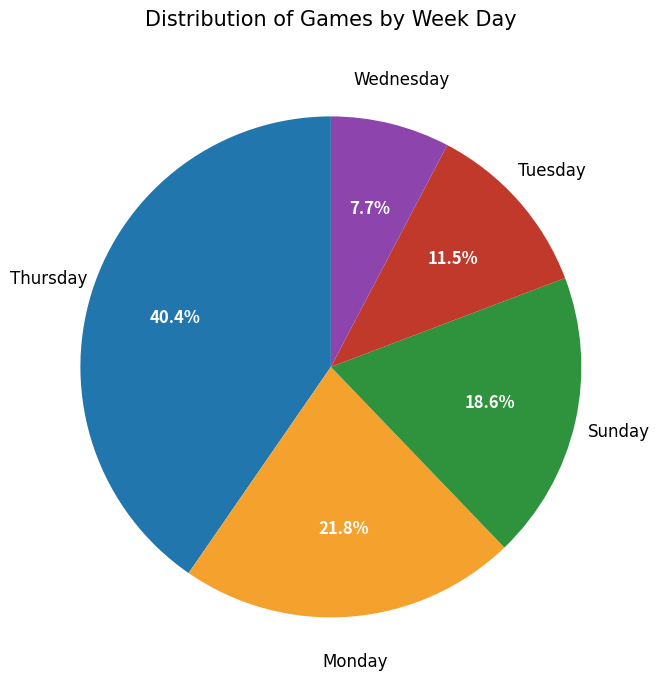

Is there any slice that represents more than half of the pie?

No